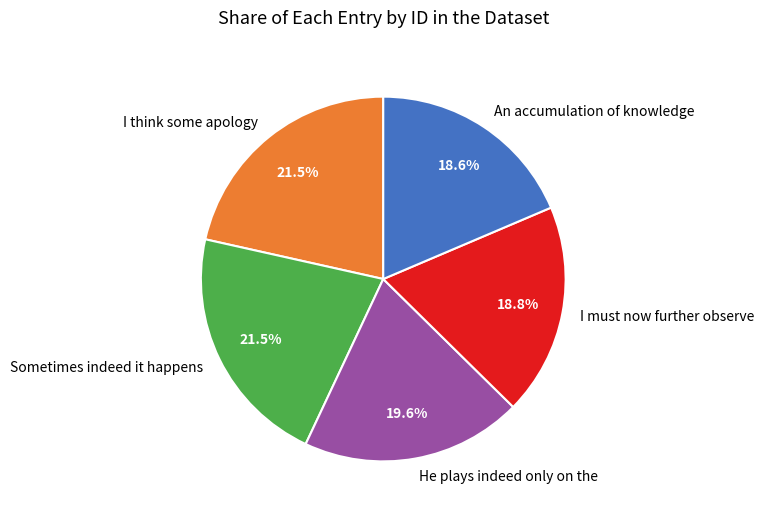

Is I must now further observe the majority of the pie?

No